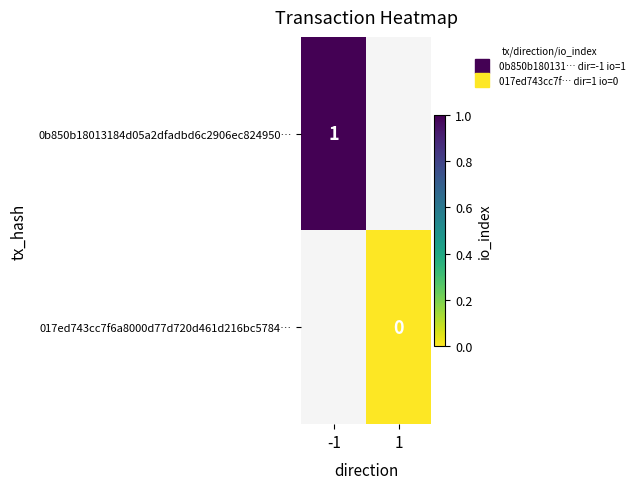

List the series in order of their peak value, highest first.

0b850b18013184d05a2dfadbd6c2906ec824950…, 017ed743cc7f6a8000d77d720d461d216bc5784…